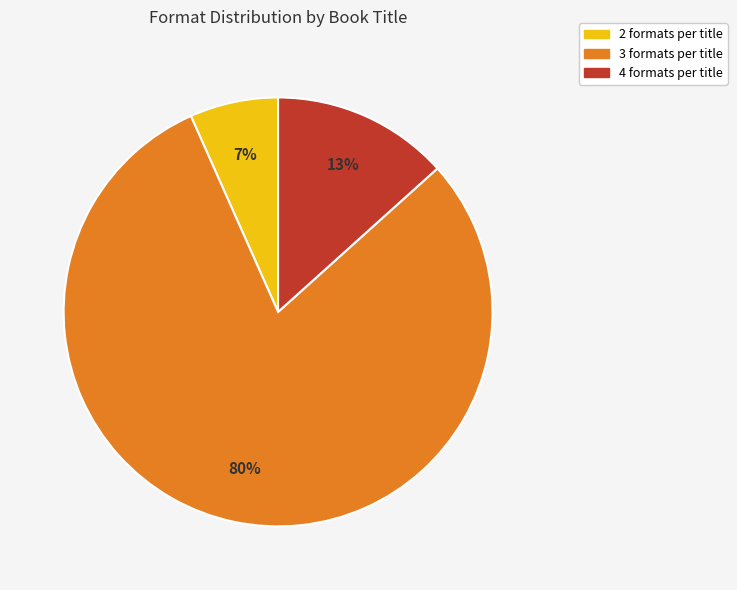

Is there a majority slice in this chart?

Yes